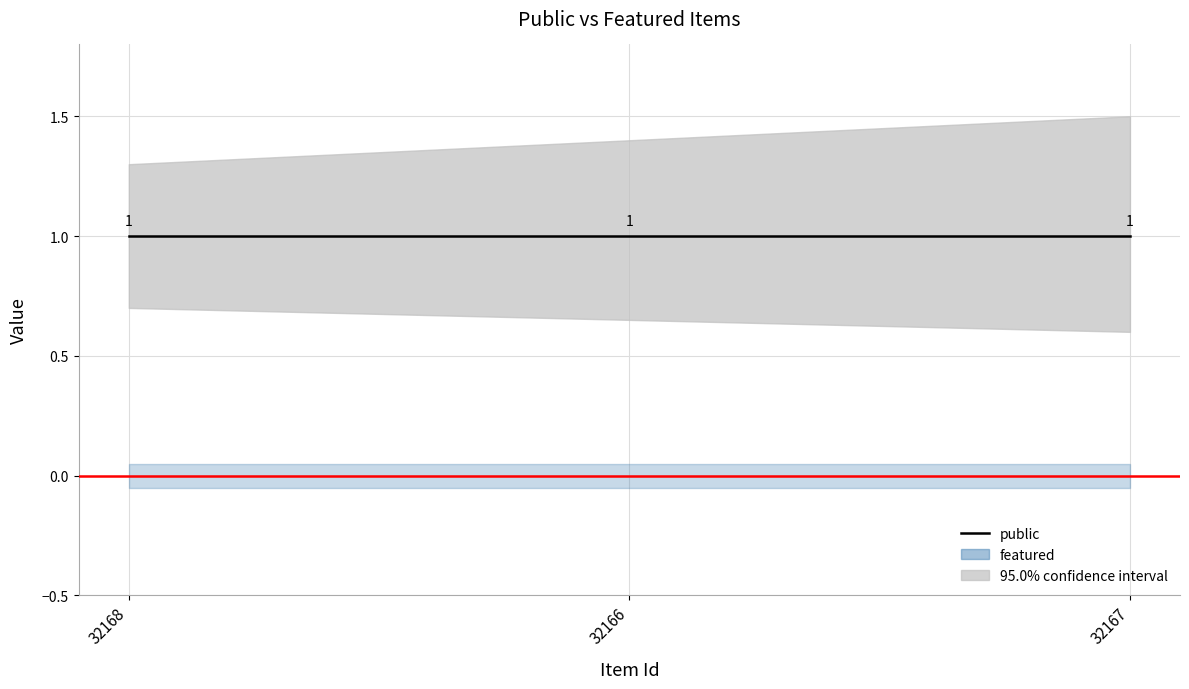

Reading right to left, list all the values displayed in this chart.

public: 1	1	1
featured: 0	0	0